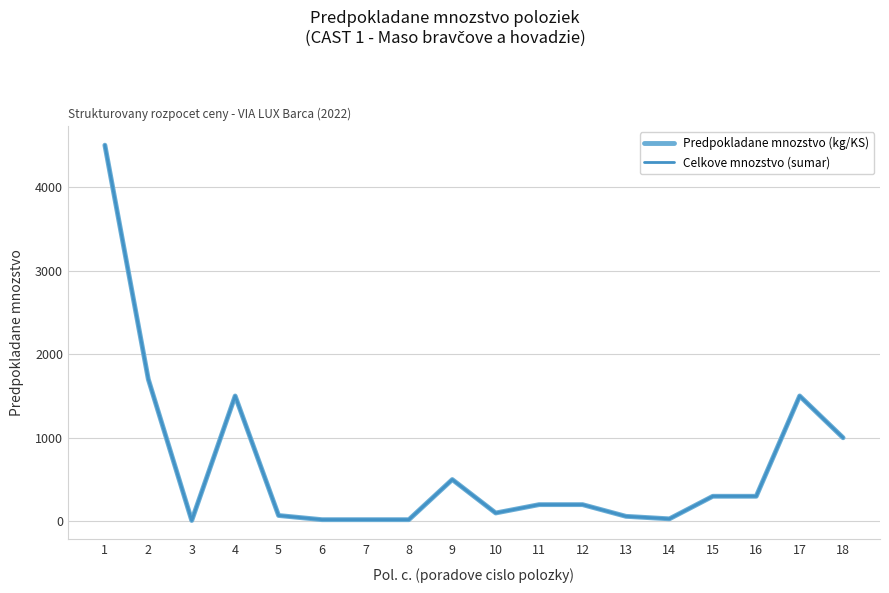

True or false: Celkove mnozstvo (sumar) has more than 1 points higher than both neighbors.

True